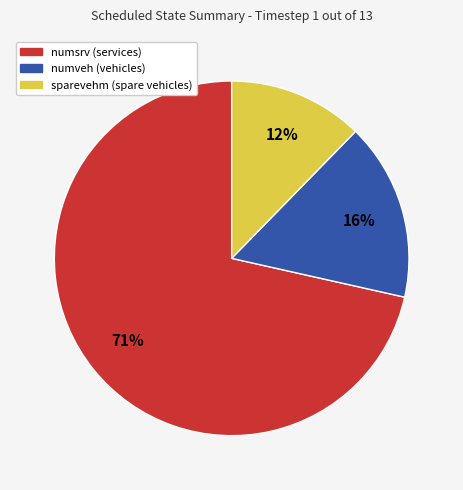

To the nearest percent, what is the average slice percentage?

33%